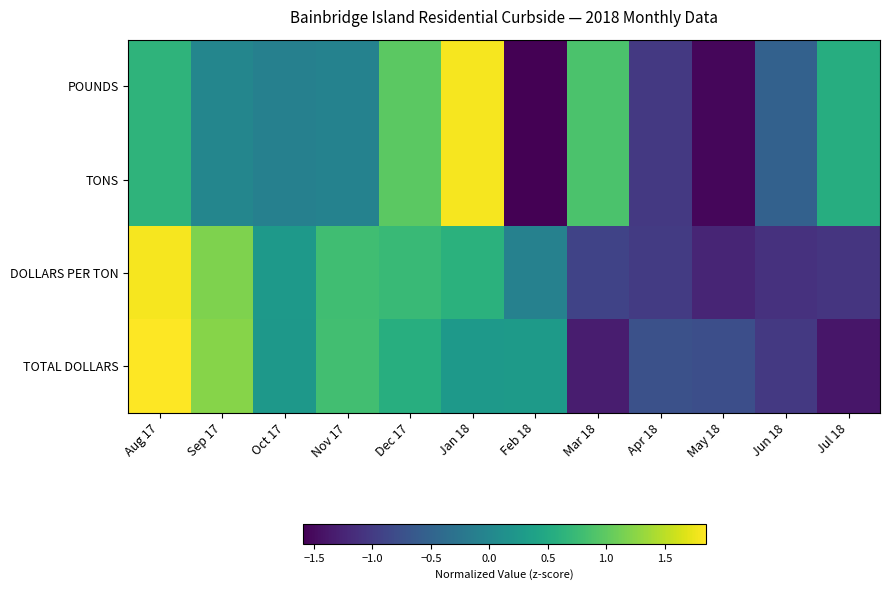

Reading left to right, transcribe all the data shown in this chart.

POUNDS: Aug 17=0.7	Sep 17=-0.0	Oct 17=-0.1	Nov 17=-0.1	Dec 17=1.0	Jan 18=1.8	Feb 18=-1.6	Mar 18=0.9	Apr 18=-1.0	May 18=-1.5	Jun 18=-0.5	Jul 18=0.6
TONS: Aug 17=0.7	Sep 17=-0.0	Oct 17=-0.1	Nov 17=-0.1	Dec 17=1.0	Jan 18=1.8	Feb 18=-1.6	Mar 18=0.9	Apr 18=-1.0	May 18=-1.5	Jun 18=-0.5	Jul 18=0.6
DOLLARS PER TON: Aug 17=1.8	Sep 17=1.2	Oct 17=0.2	Nov 17=0.8	Dec 17=0.7	Jan 18=0.6	Feb 18=-0.1	Mar 18=-0.9	Apr 18=-1.0	May 18=-1.2	Jun 18=-1.1	Jul 18=-1.1
TOTAL DOLLARS: Aug 17=1.9	Sep 17=1.2	Oct 17=0.2	Nov 17=0.8	Dec 17=0.6	Jan 18=0.3	Feb 18=0.3	Mar 18=-1.3	Apr 18=-0.7	May 18=-0.8	Jun 18=-1.0	Jul 18=-1.4